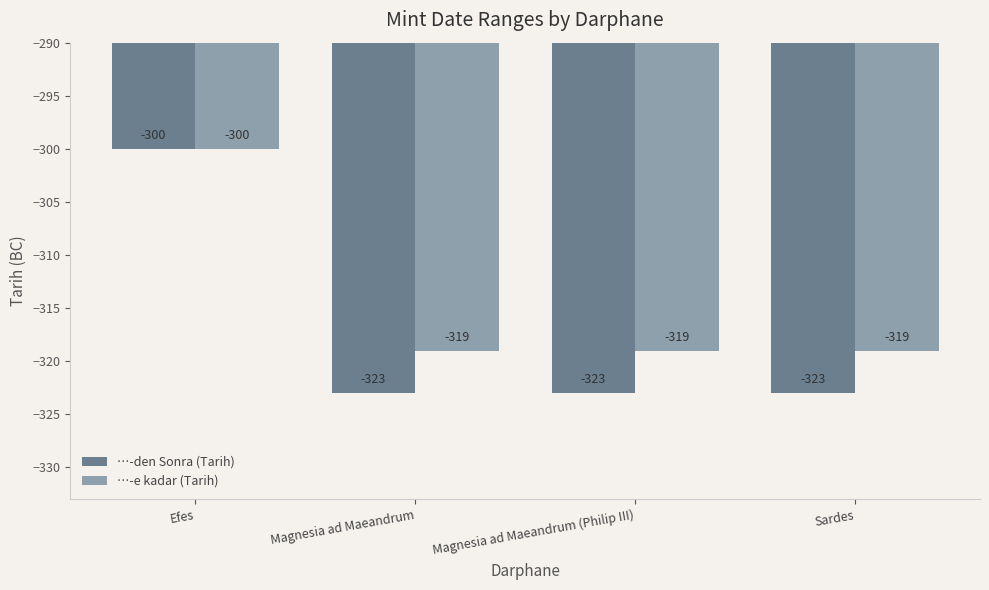

At which category is the sum across all series the highest?

Efes